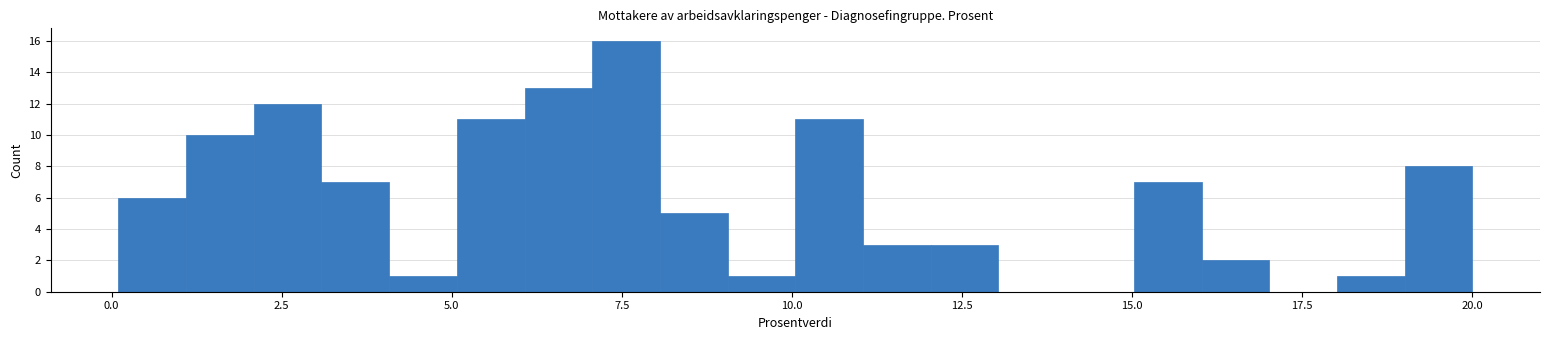

Read against the x-axis, roughly where is the centre of the tallest bar?

7.5